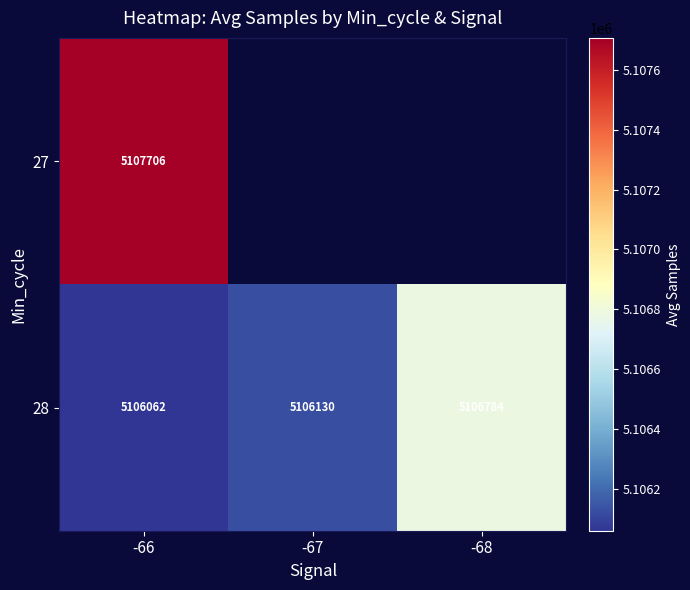

At which category does the chart reach its peak across all series?

-66